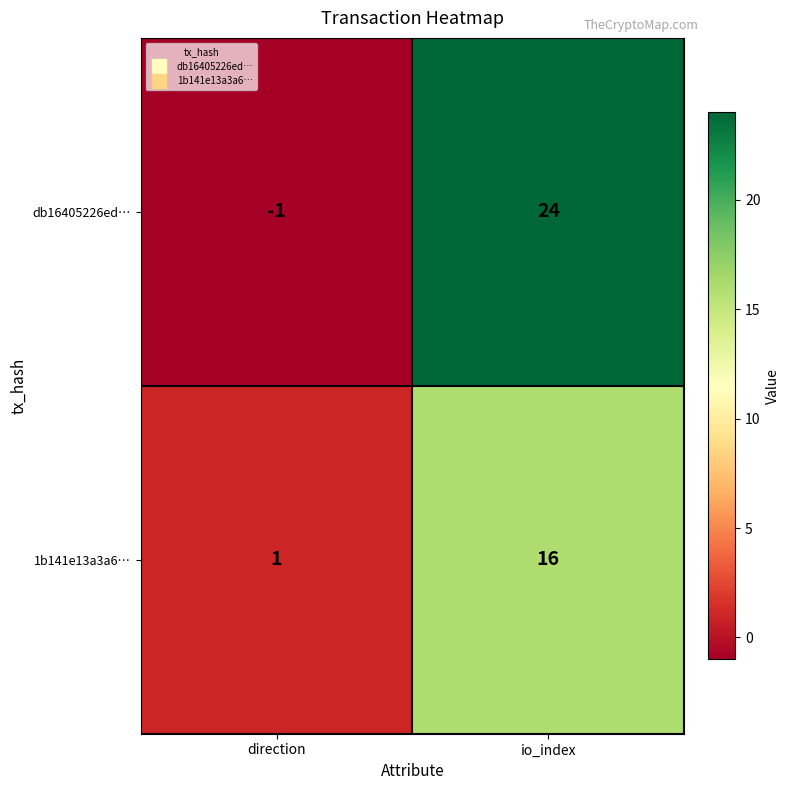

At which label is db16405226ed… closest to 11?

direction